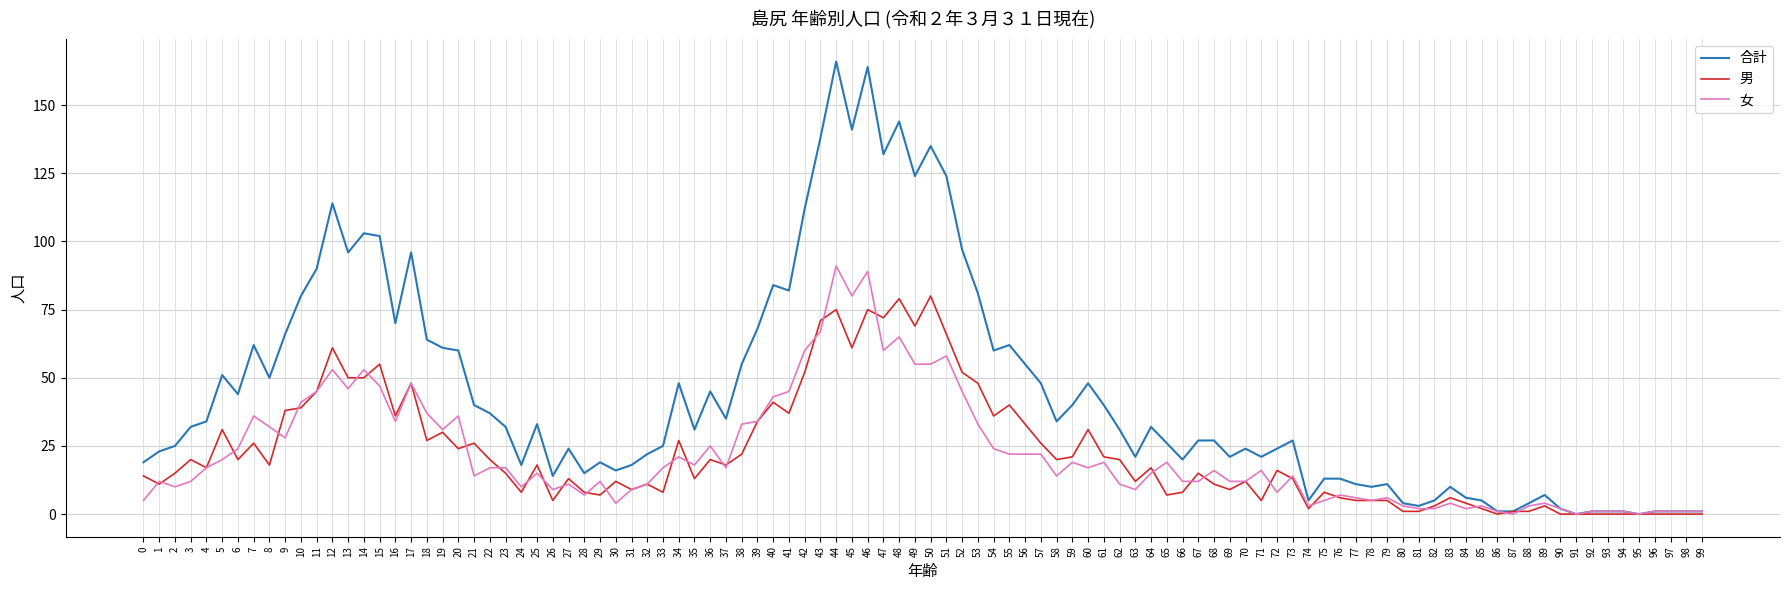

Which series has the largest range (max minus min)?

合計